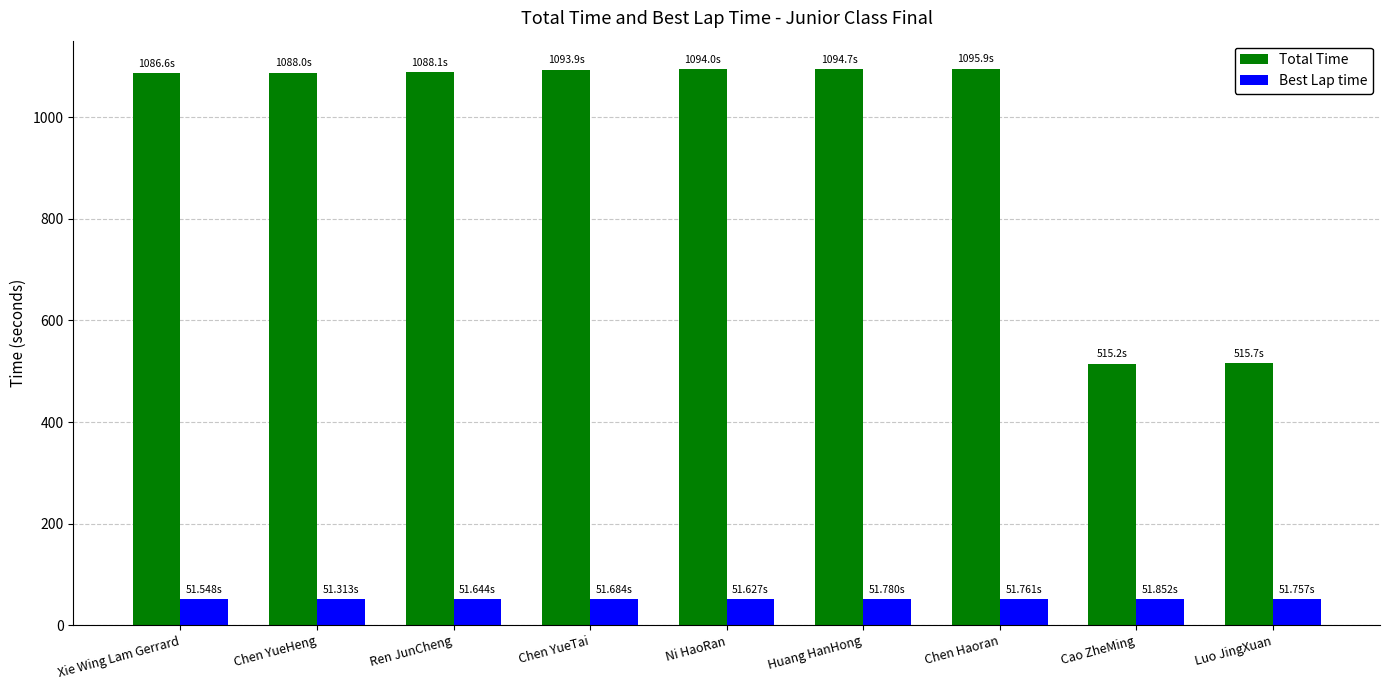

What is the label of the 1st bar from the right?

Luo JingXuan